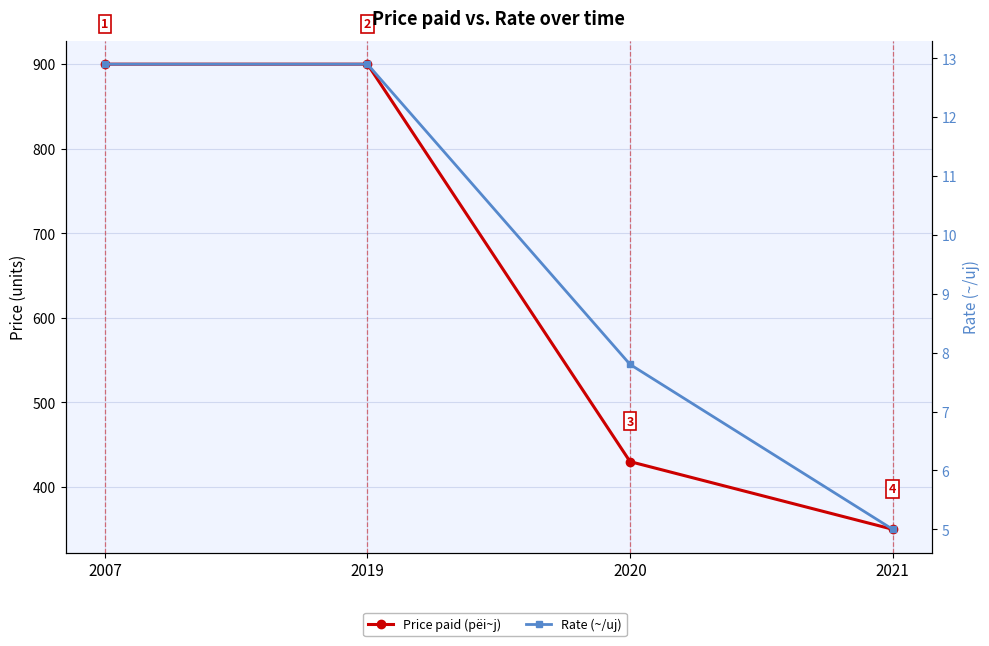

Is the value of Rate (~/uj) at 2021 greater than the value of Price paid (pëi~j) at 2019?

No